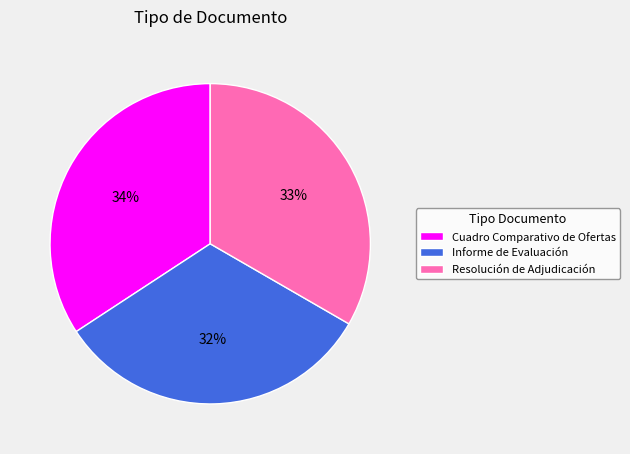

To the nearest percent, what is the difference between the largest and smallest slice percentages?

2%